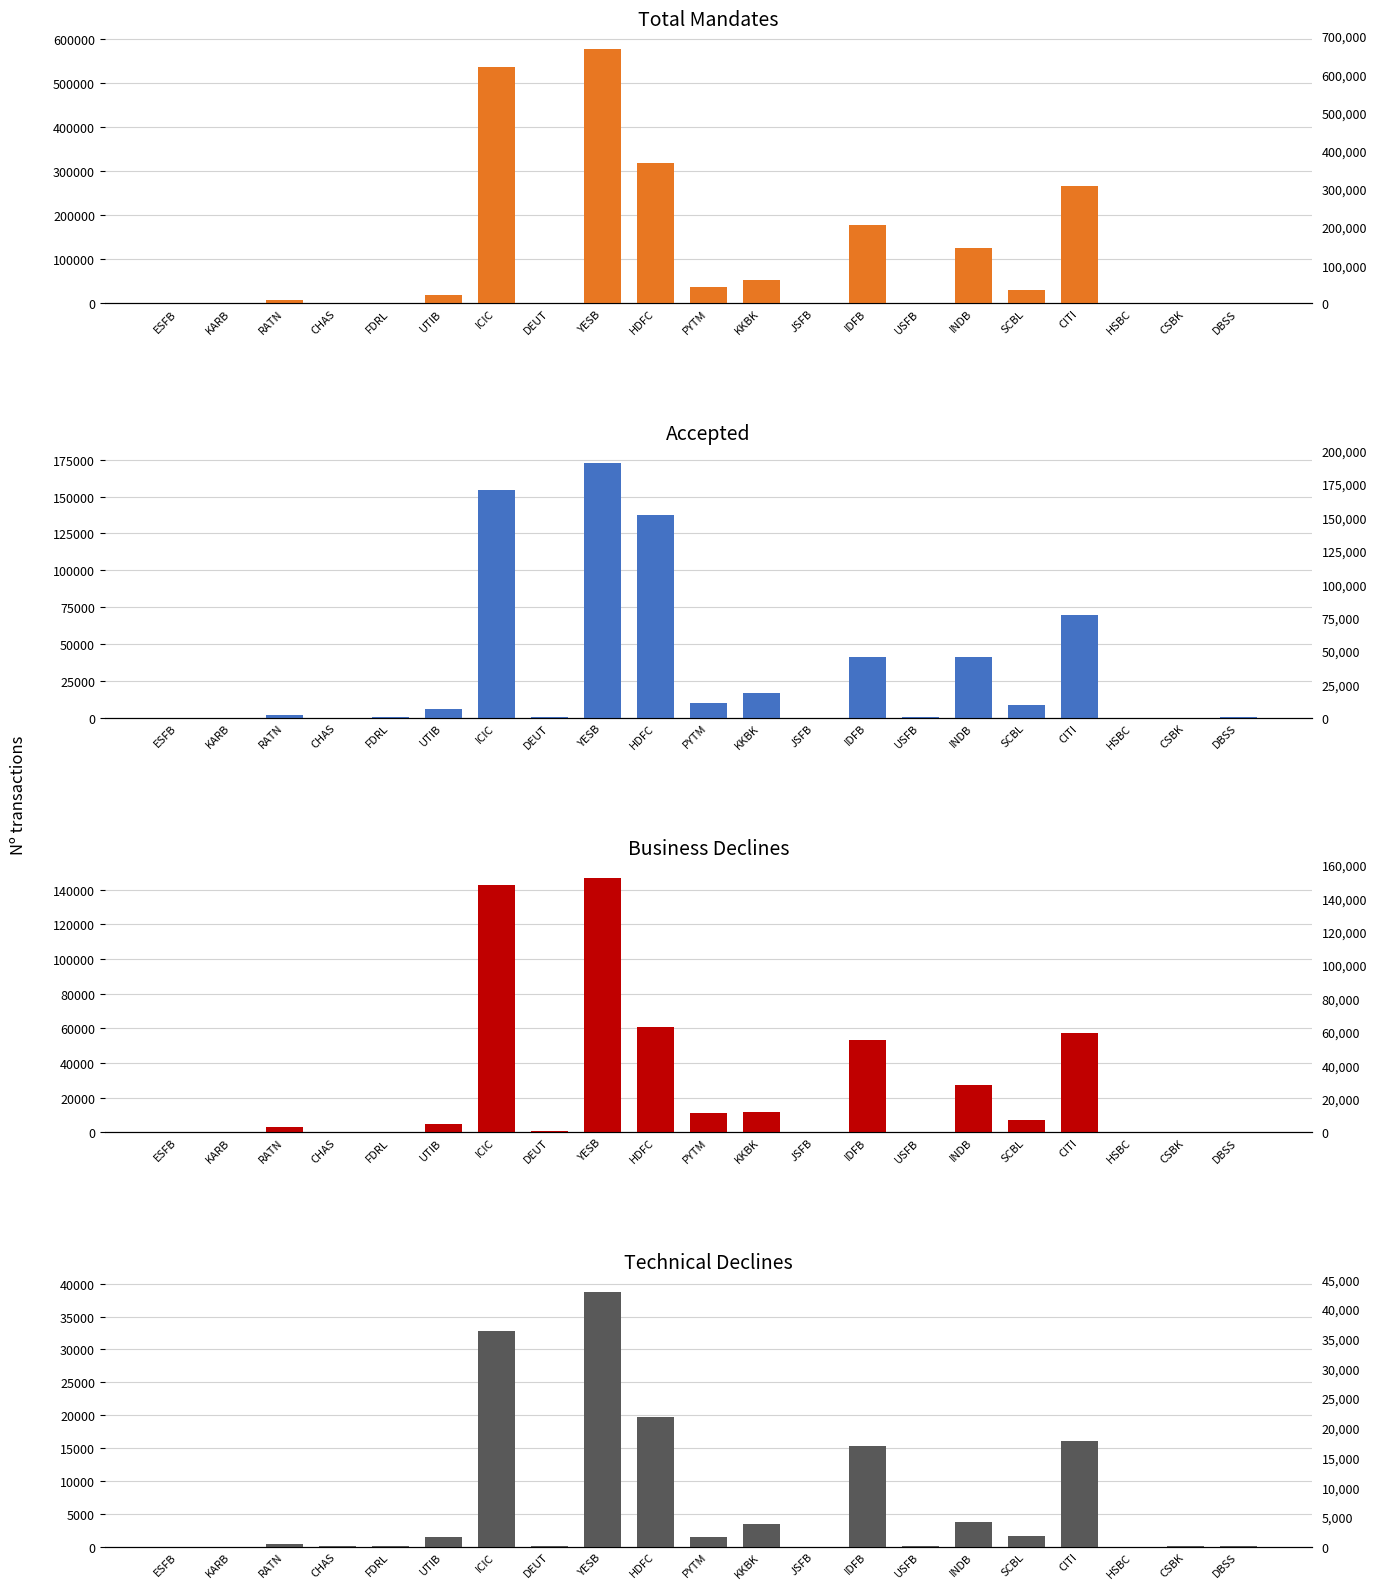

Is it true that Technical Declines equals 3425 at KKBK?

True